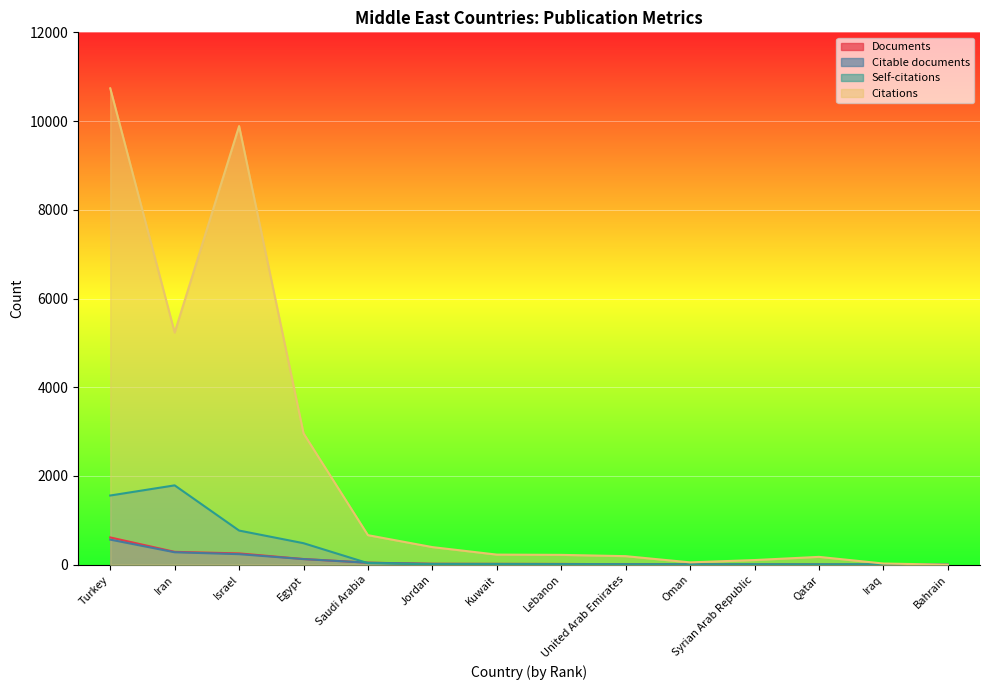

How many data points in Citations are less than 227?

7